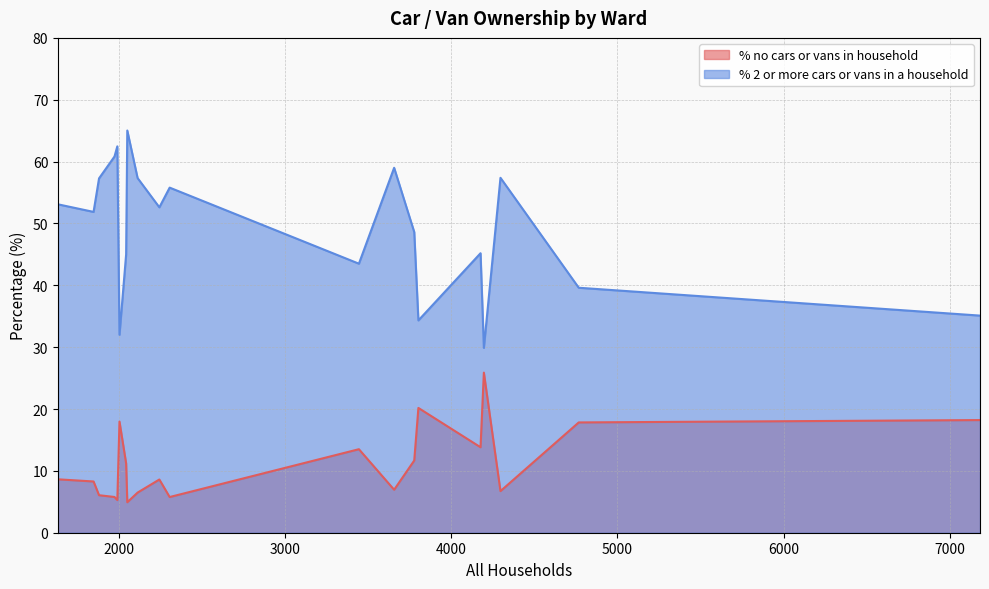

What is the difference between the maximum and minimum values in the % no cars or vans in household series?

21.0